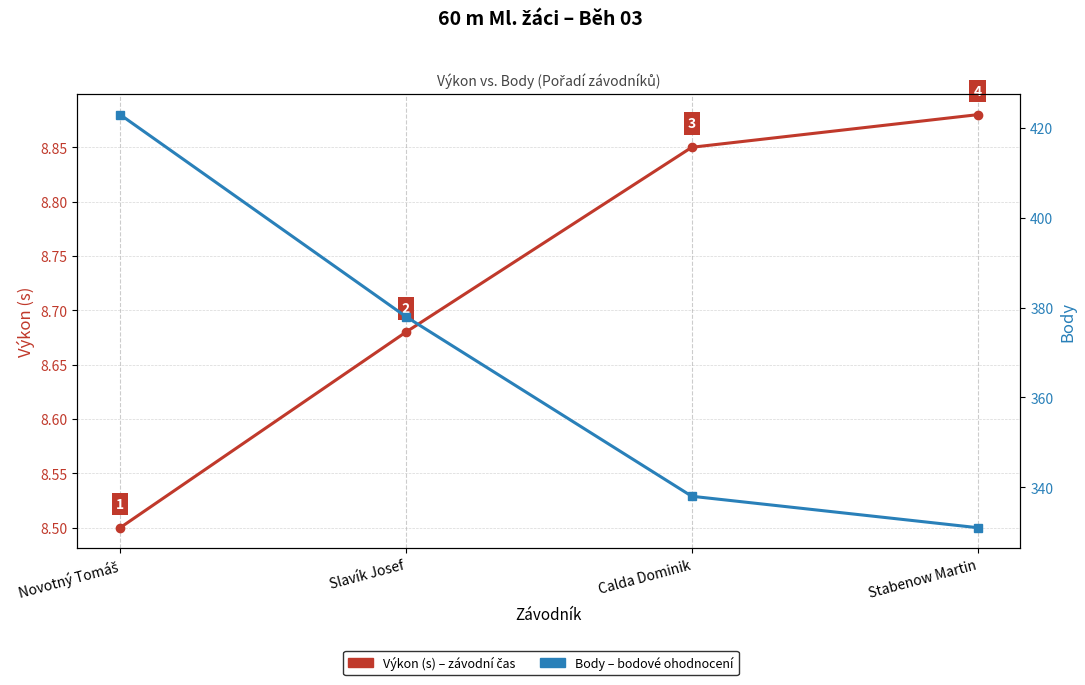

Is the value of Výkon (s) at Slavík Josef greater than the value of Body at Calda Dominik?

No